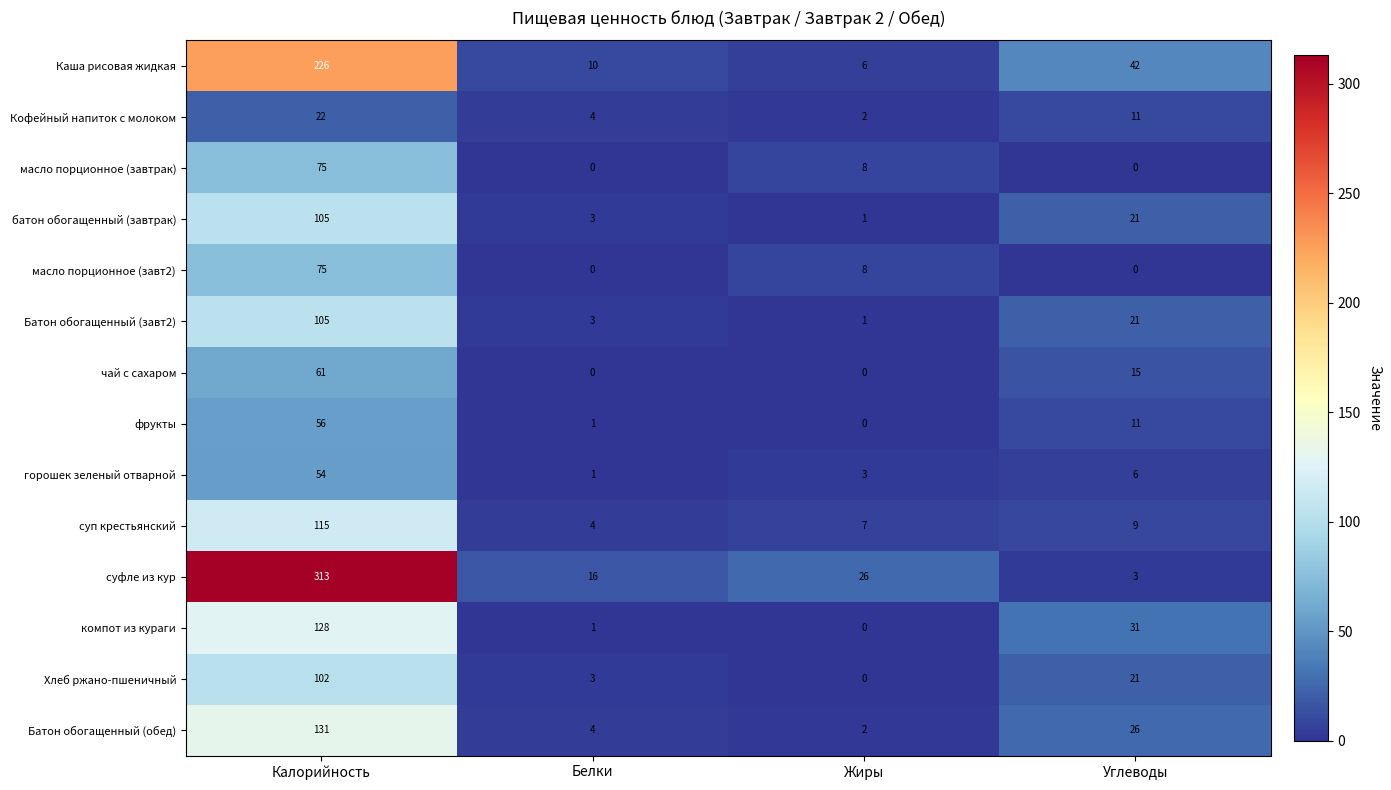

Which series has the widest spread of values?

суфле из кур